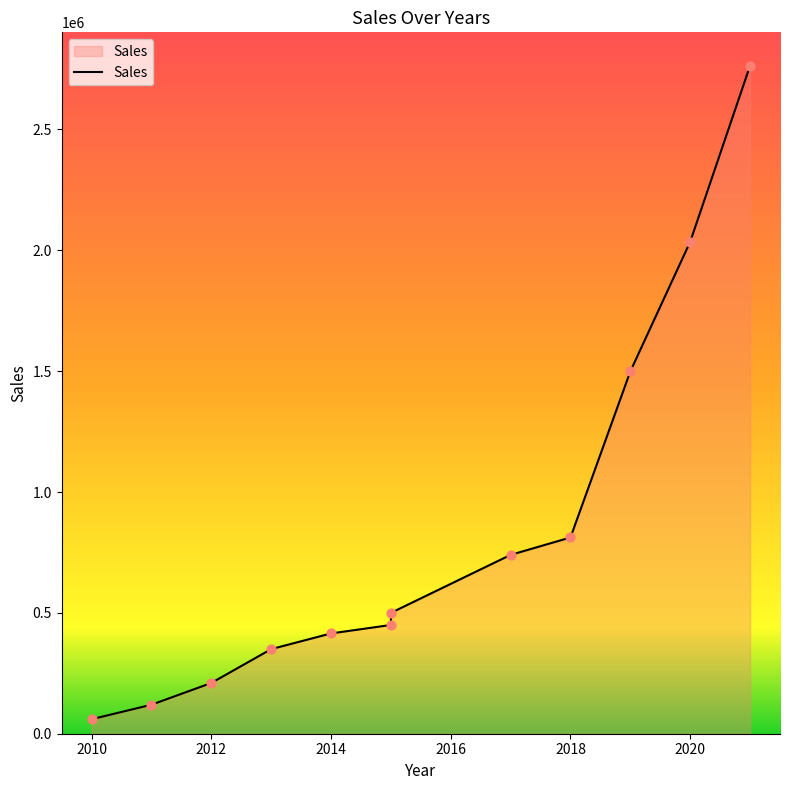

Approximately how many times larger is the value at 2012 compared to 2020?

0.1